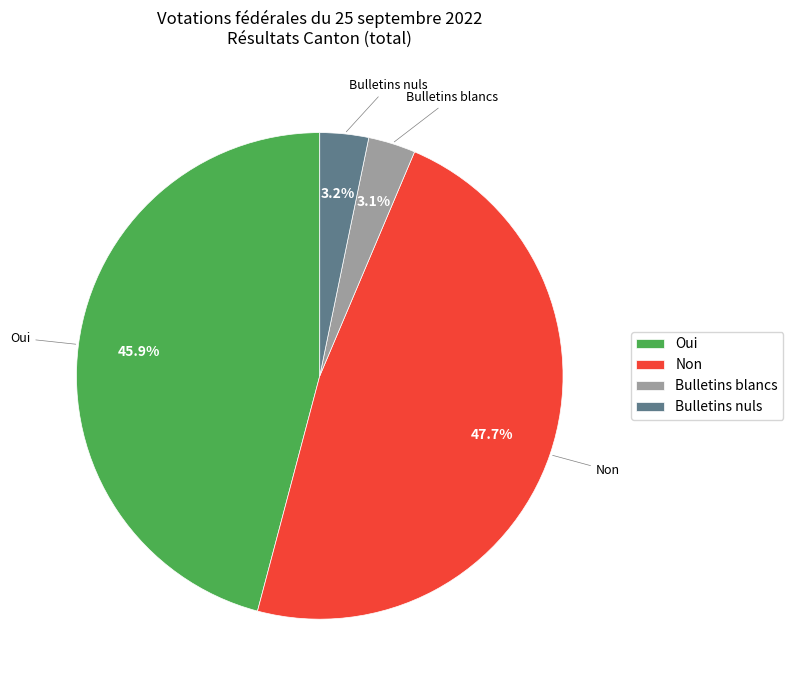

What percentage is NOT represented by Oui?

54.1%